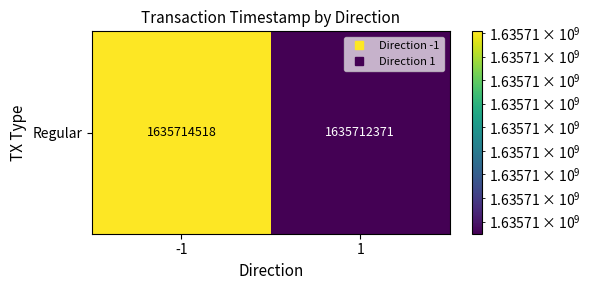

Reading left to right, extract all data points from this chart.

-1=1635714518	1=1635712371